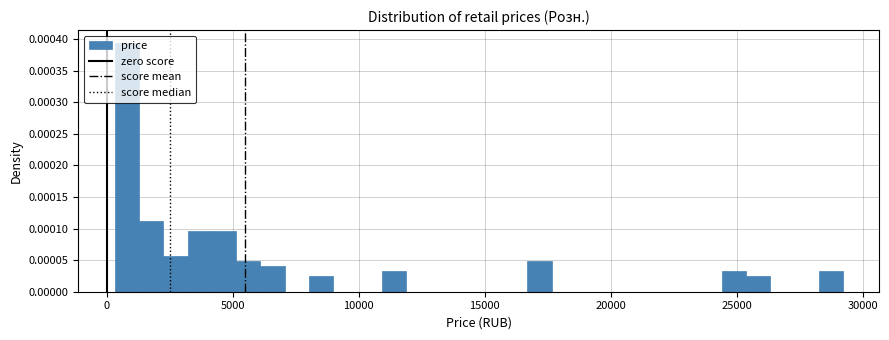

Around what value on the x-axis is the tallest bar? Give the approximate position of its centre, as read against the axis.

1000